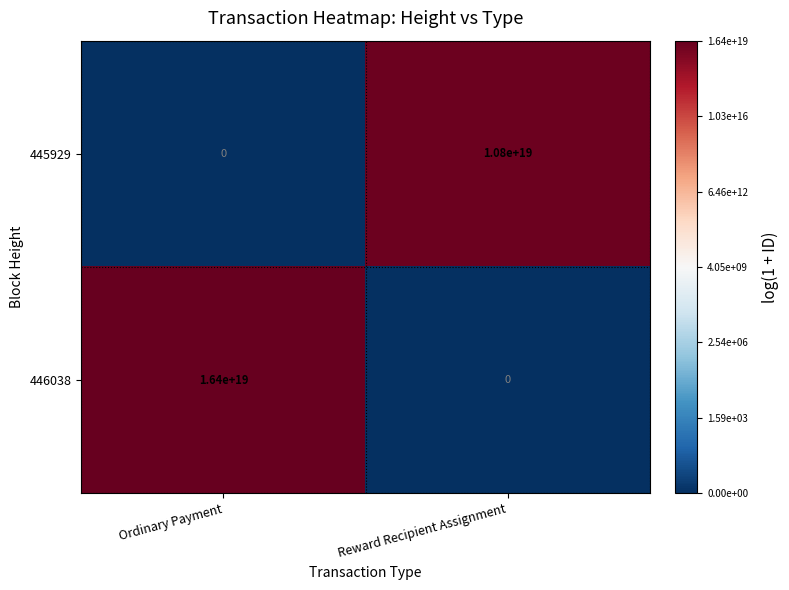

Which category has the lowest value in the 446038 series?

Reward Recipient Assignment